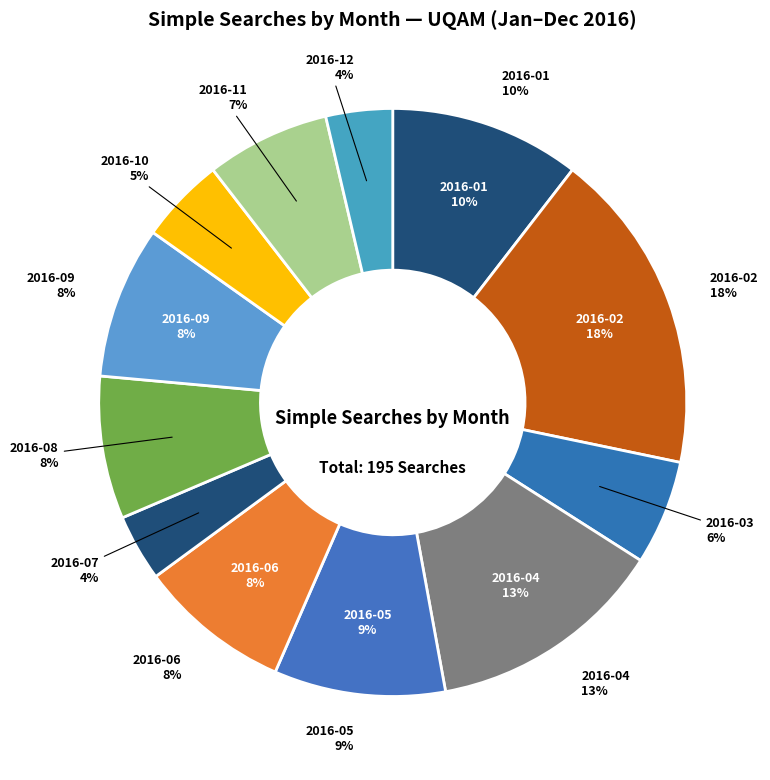

The 2016-03 slice represents 6% of the pie. True or false?

True